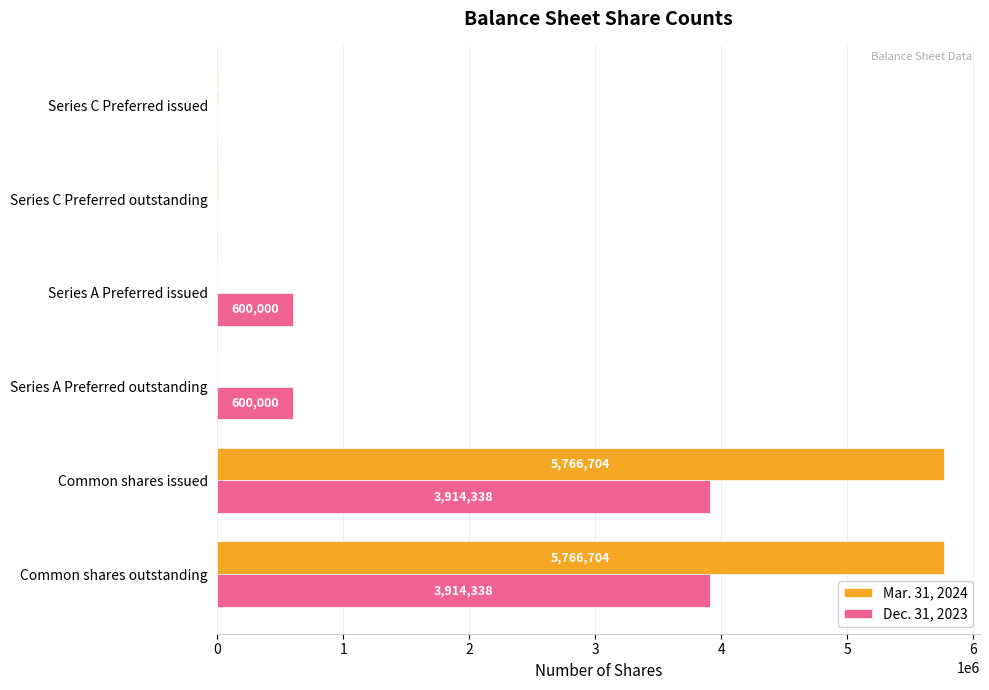

The Dec. 31, 2023 series shows 600000 at Series A Preferred issued. True or false?

True